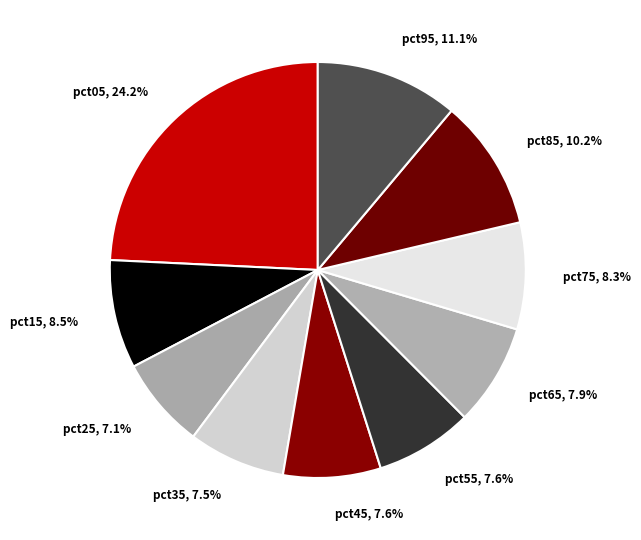

Between pct95 and pct45, which is larger?

pct95